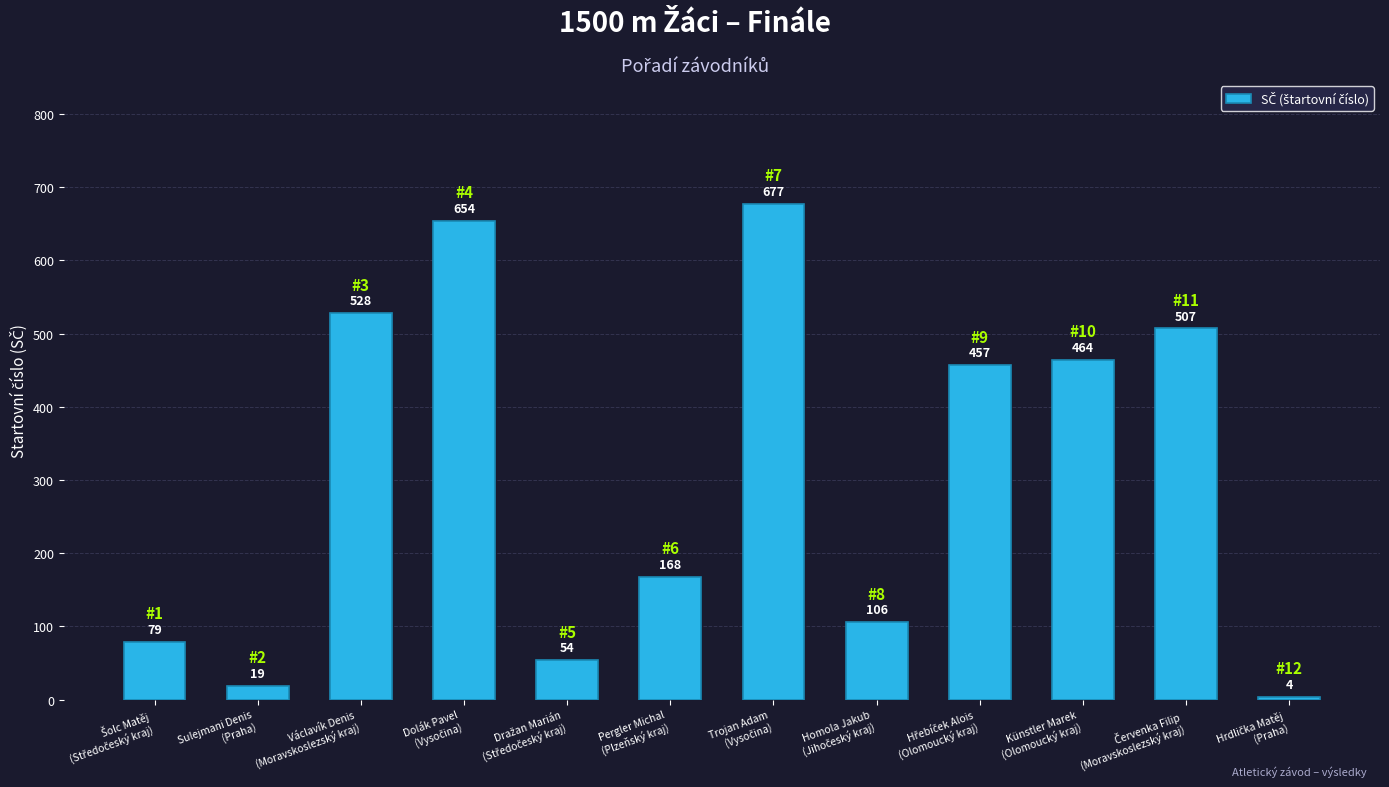

Reading left to right, transcribe all the data shown in this chart.

79	19	528	654	54	168	677	106	457	464	507	4